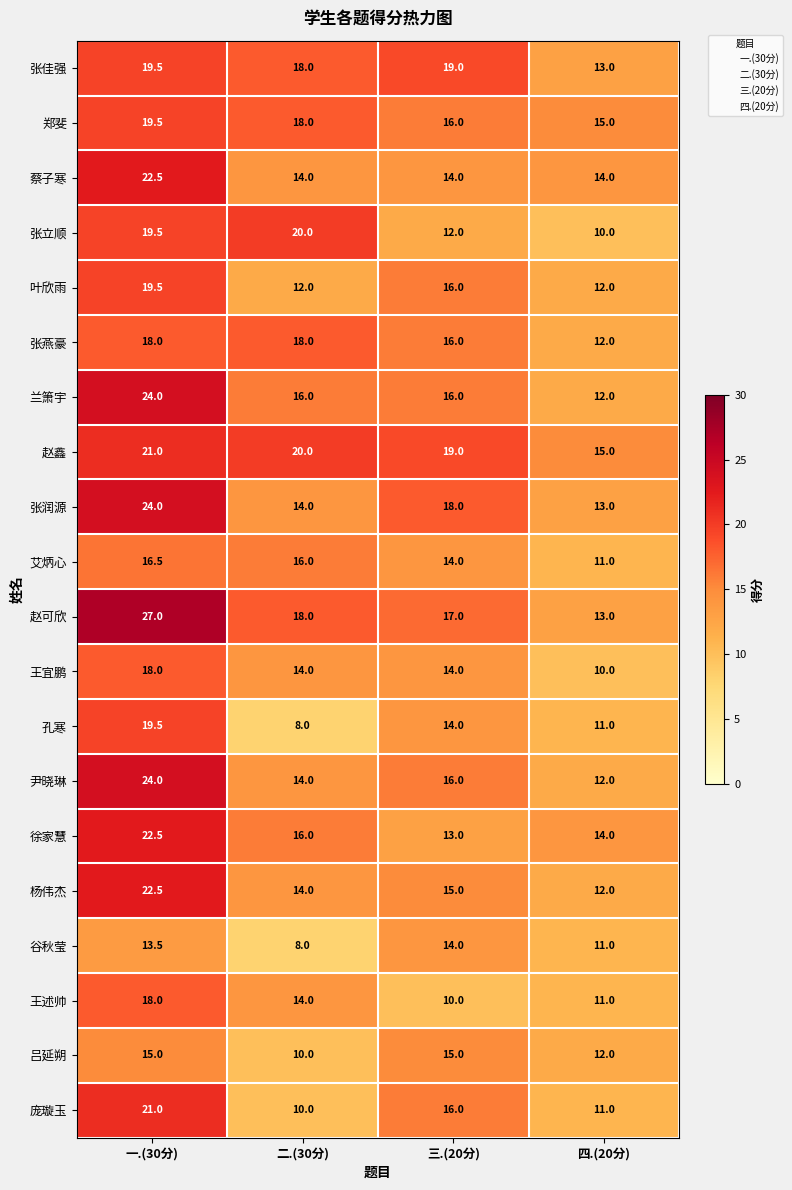

True or false: 张润源 has a value of 23.4 at 三.(20分).

False